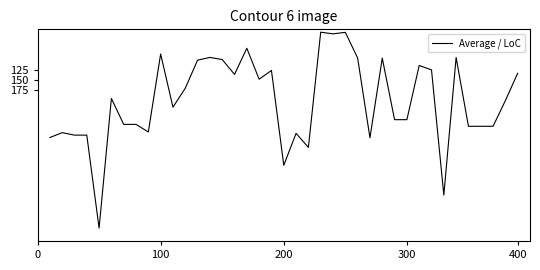

What is the difference between the maximum and minimum values?

485.9